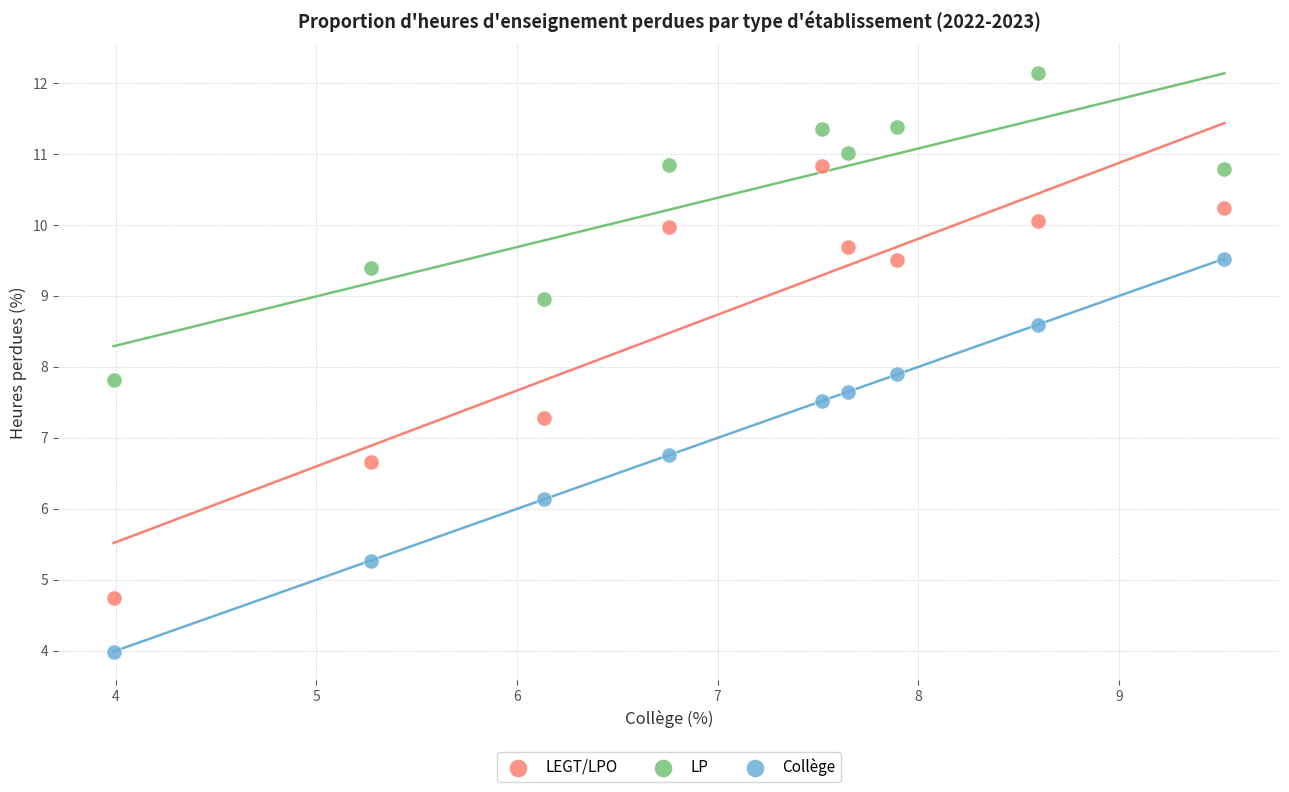

Which series contains the lowest Y value?

Collège